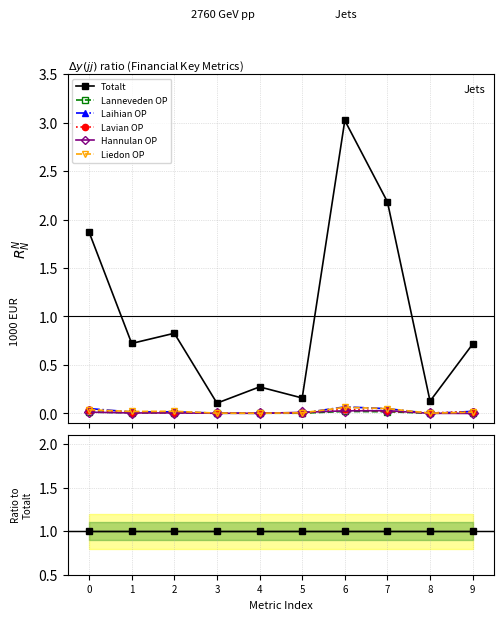

How many lines are shown in the chart?

6